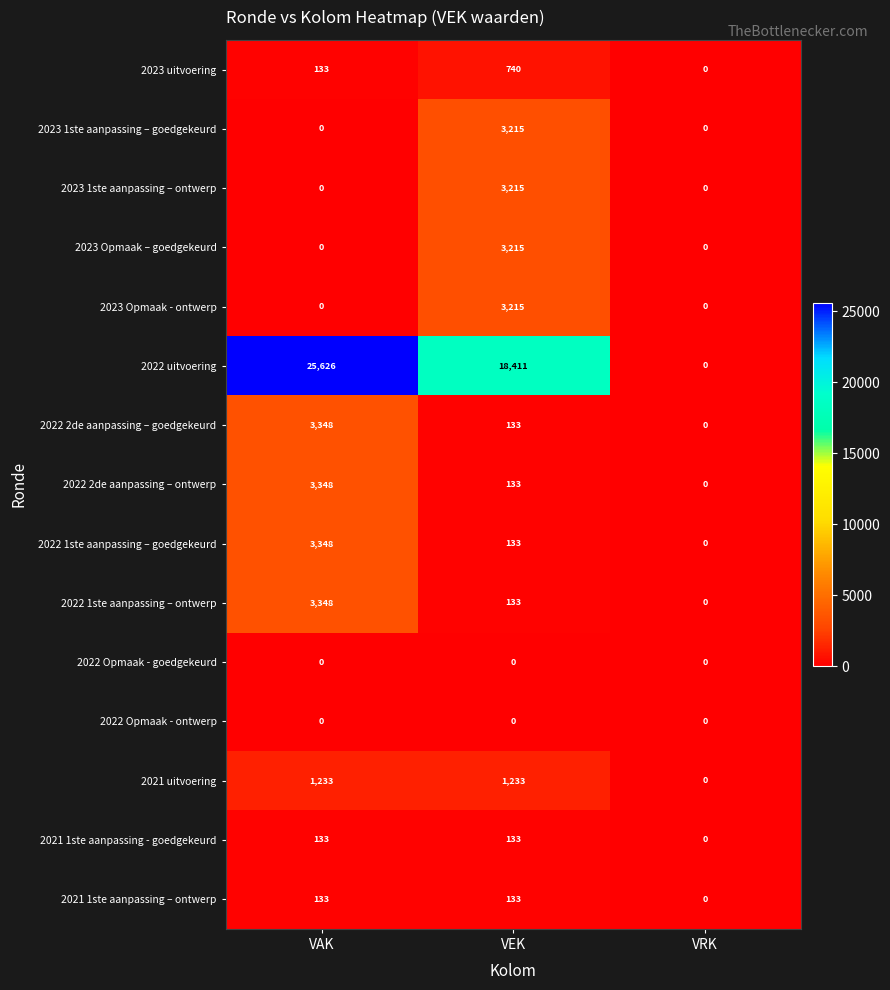

Which series changed the most between VEK and VRK?

2022 uitvoering